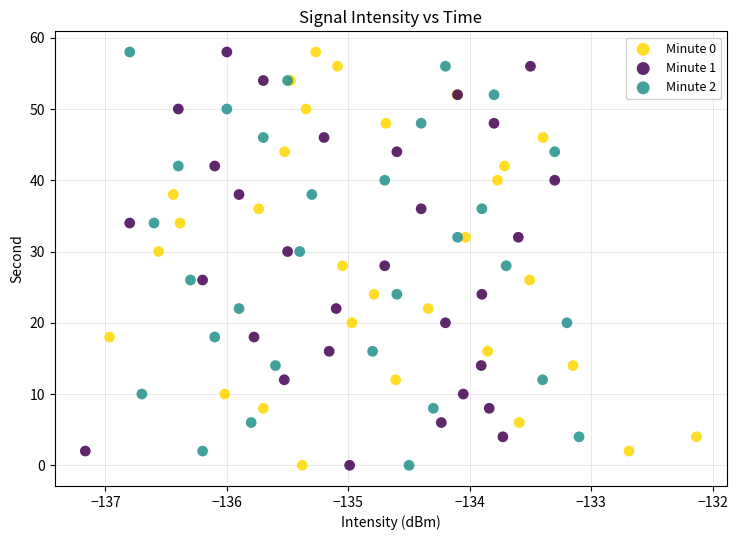

What are all the series names shown in the legend?

Minute 0, Minute 1, Minute 2